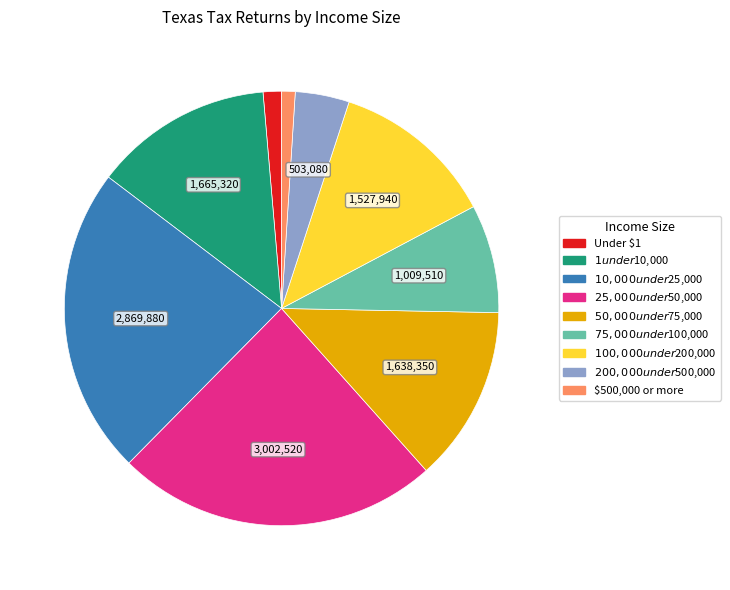

Does $50,000 under $75,000 represent more than half of the total?

No